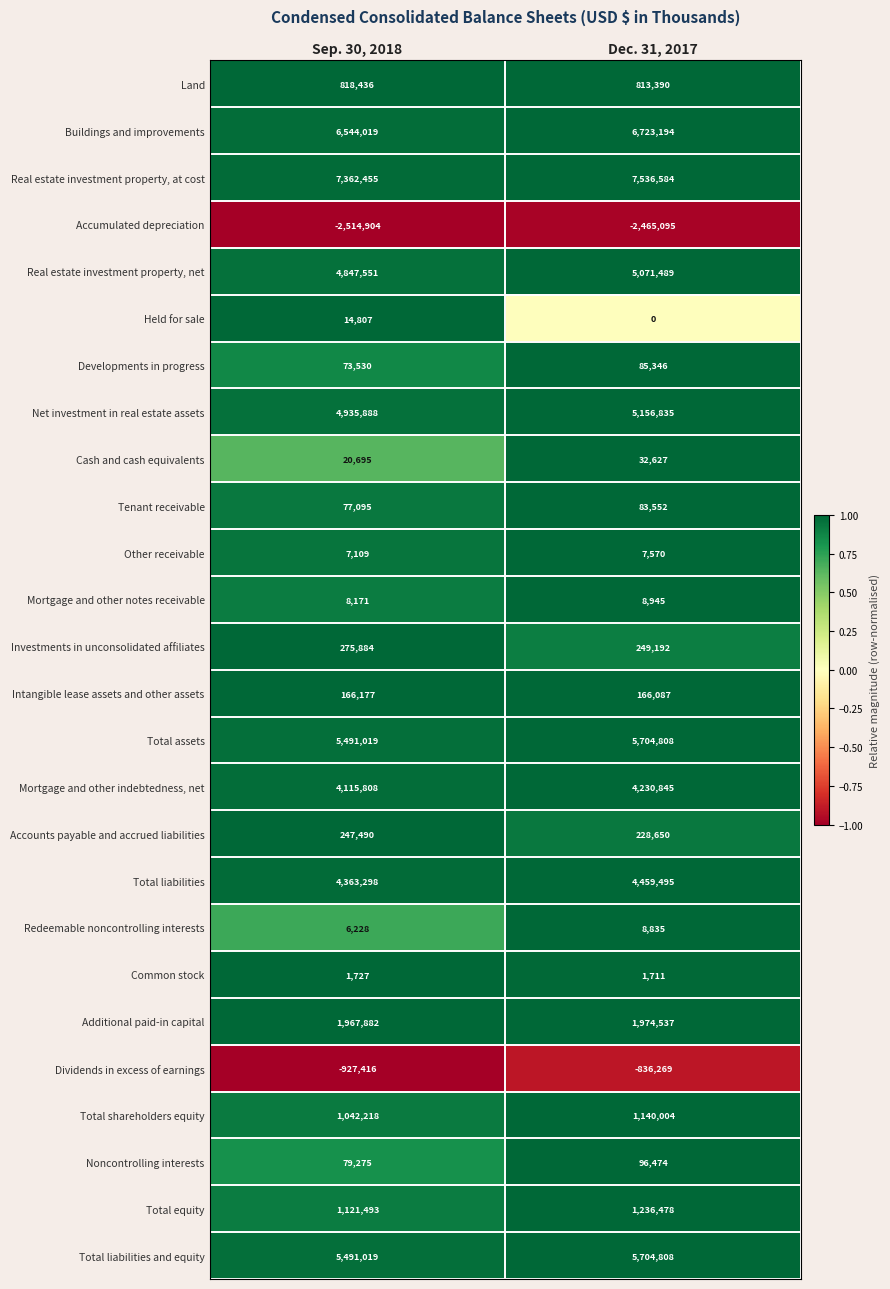

Which series has the largest total across all categories?

Real estate investment property, at cost